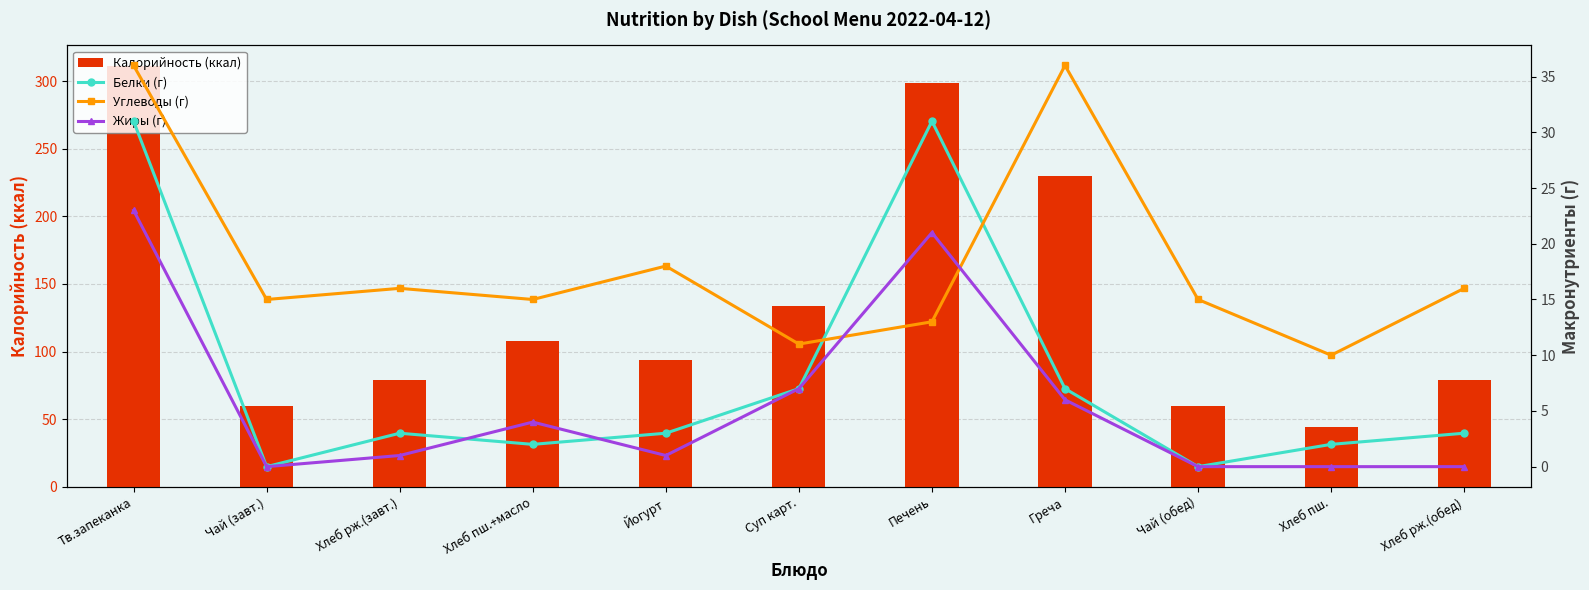

Is the value of Калорийность (ккал) at Суп карт. greater than the value of Углеводы (г) at Хлеб пш.?

Yes